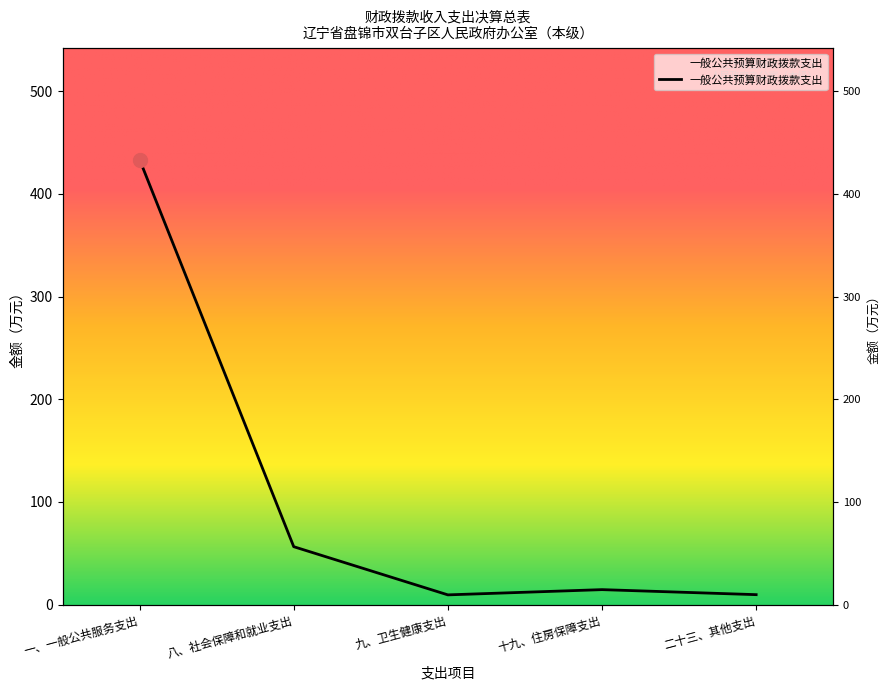

How many data points are above 14?

3